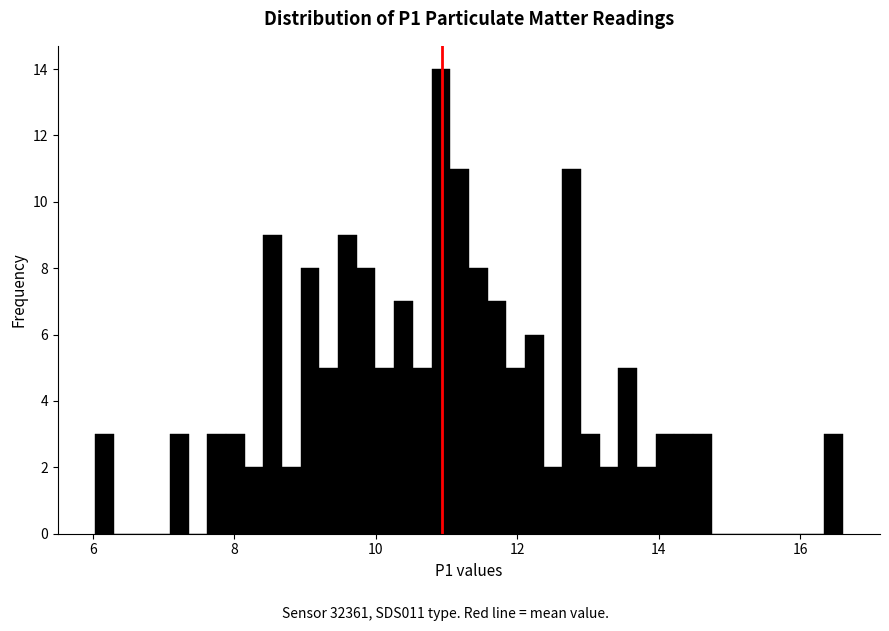

Around what value on the x-axis is the tallest bar? Give the approximate position of its centre, as read against the axis.

11.0